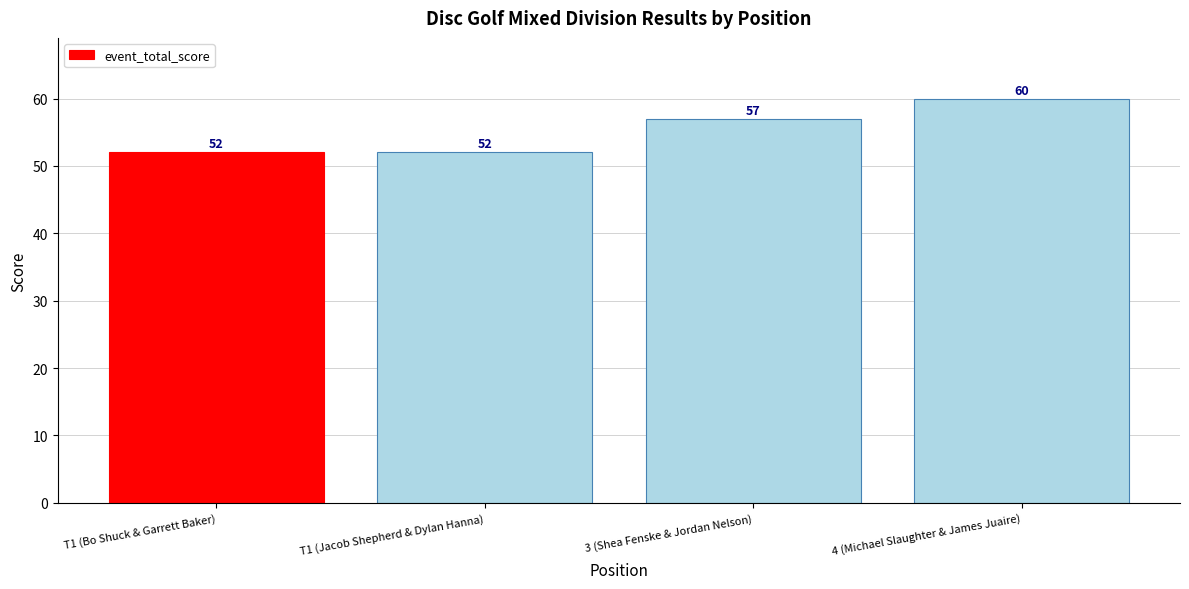

What is the label of the 4th bar from the left?

4 (Michael Slaughter & James Juaire)